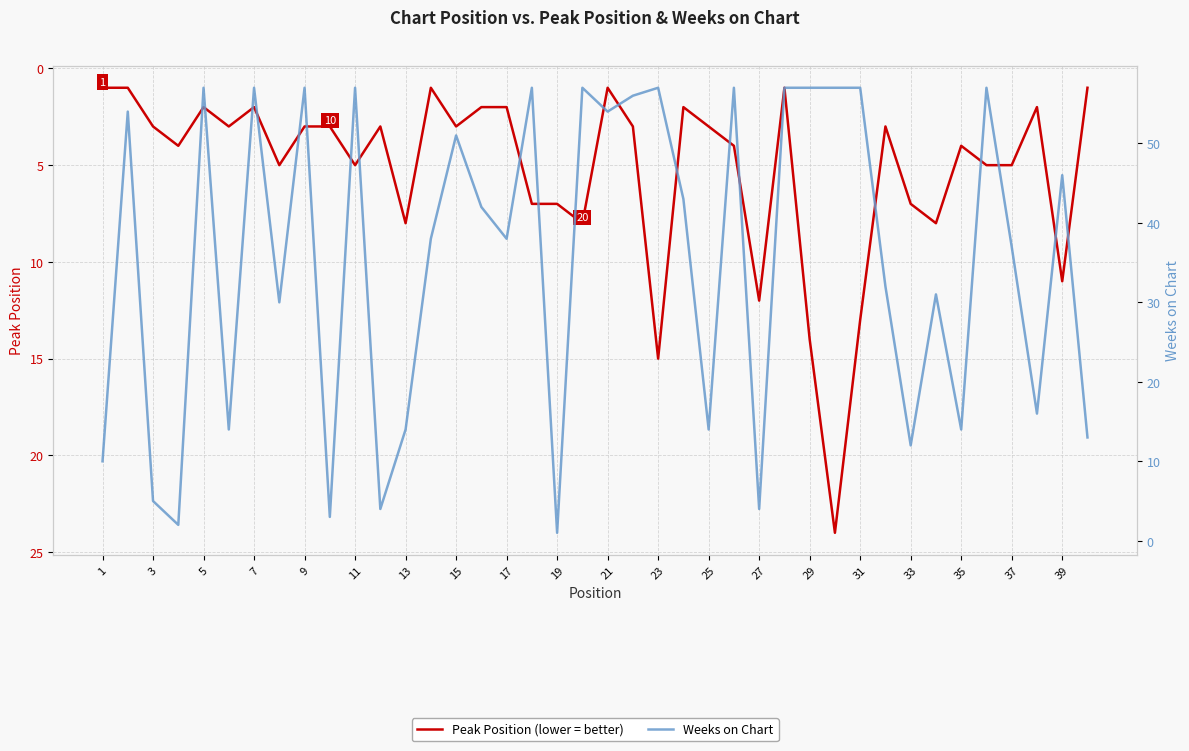

At how many categories does at least one series exceed 5?

36